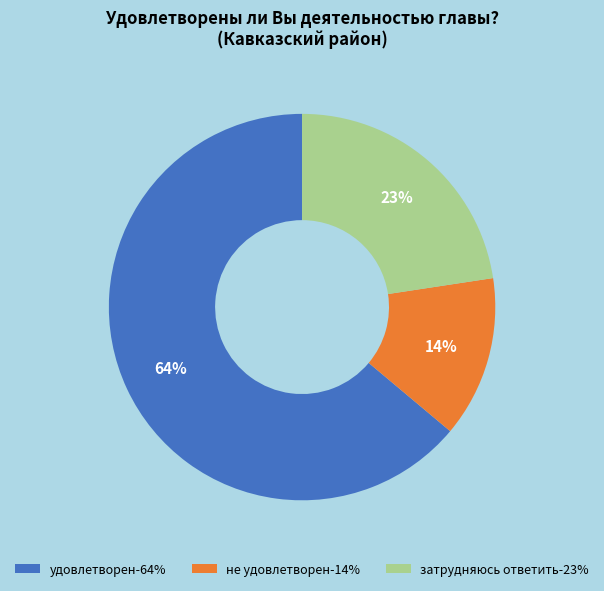

The не удовлетворен slice represents 14% of the pie. True or false?

True